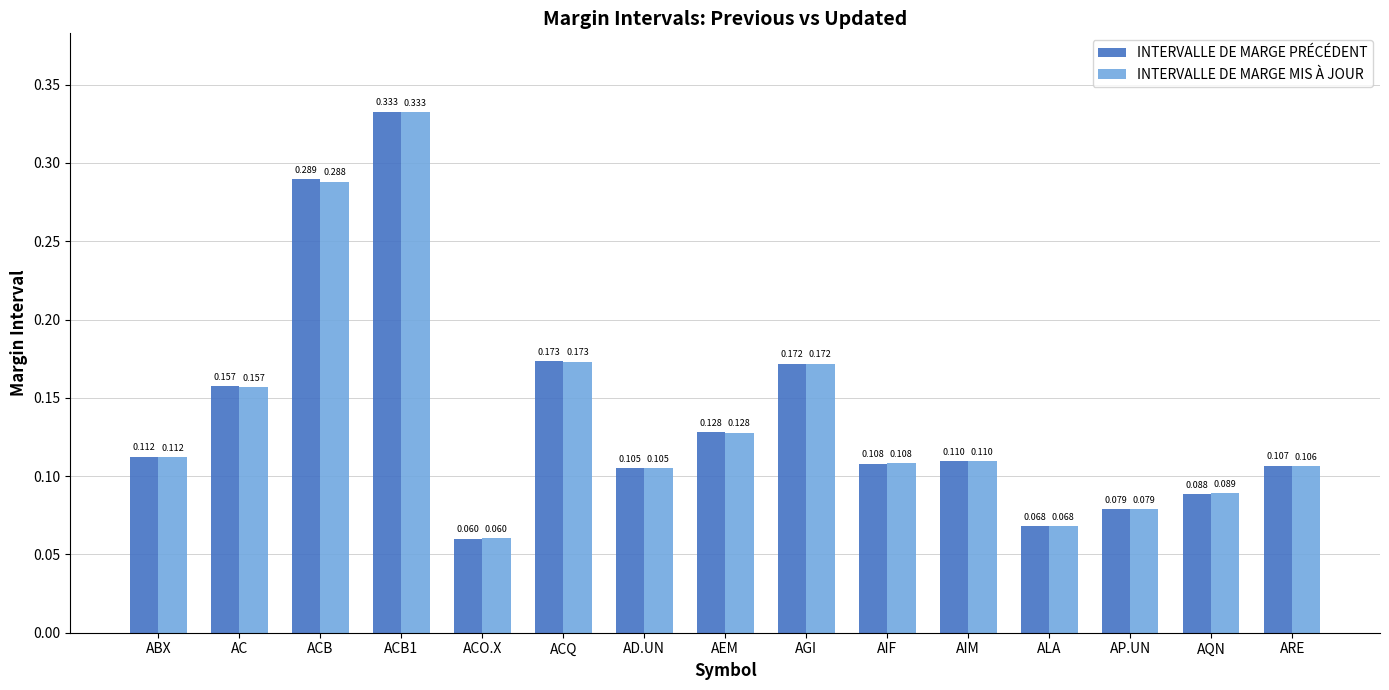

Which category has the lowest value in the INTERVALLE DE MARGE MIS À JOUR series?

ACO.X